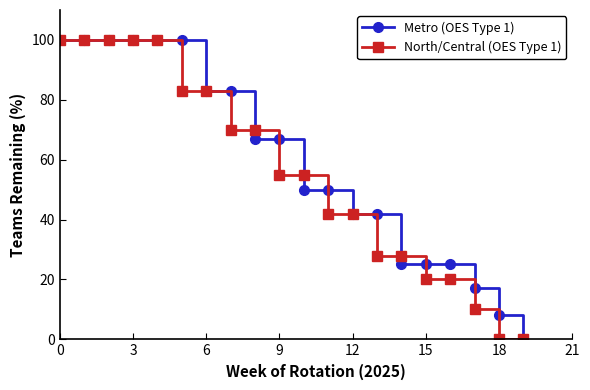

What is the maximum value shown in the chart?

100